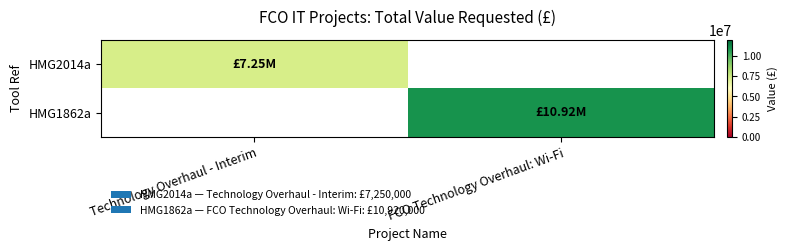

Is the value of HMG1862a at Technology Overhaul - Interim greater than the value of HMG2014a at Technology Overhaul - Interim?

No